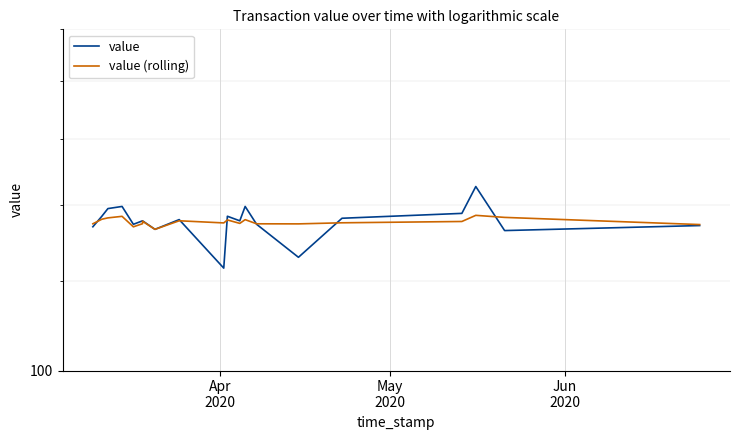

What is the average value of the value (rolling) series?

135.3